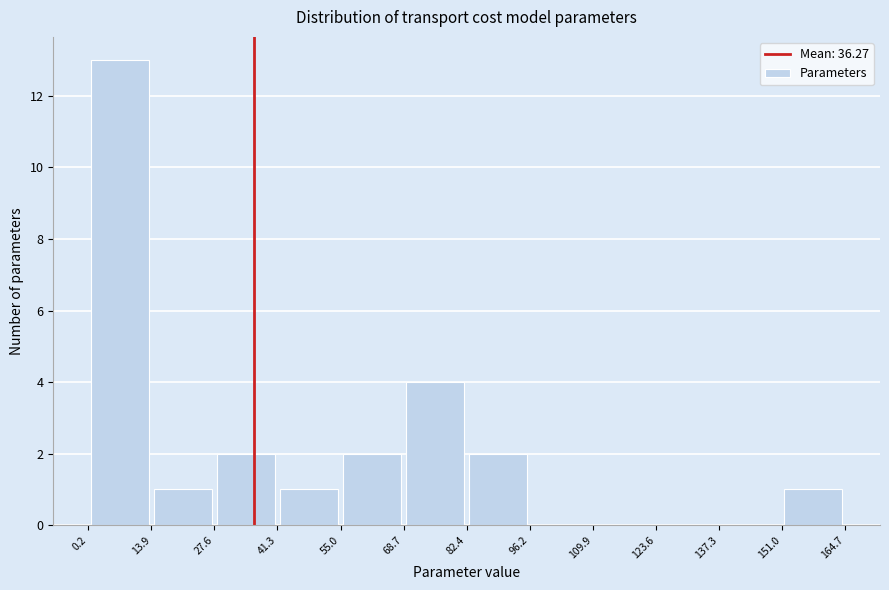

Which range on the x-axis has the tallest bar?

0.2 to 13.9